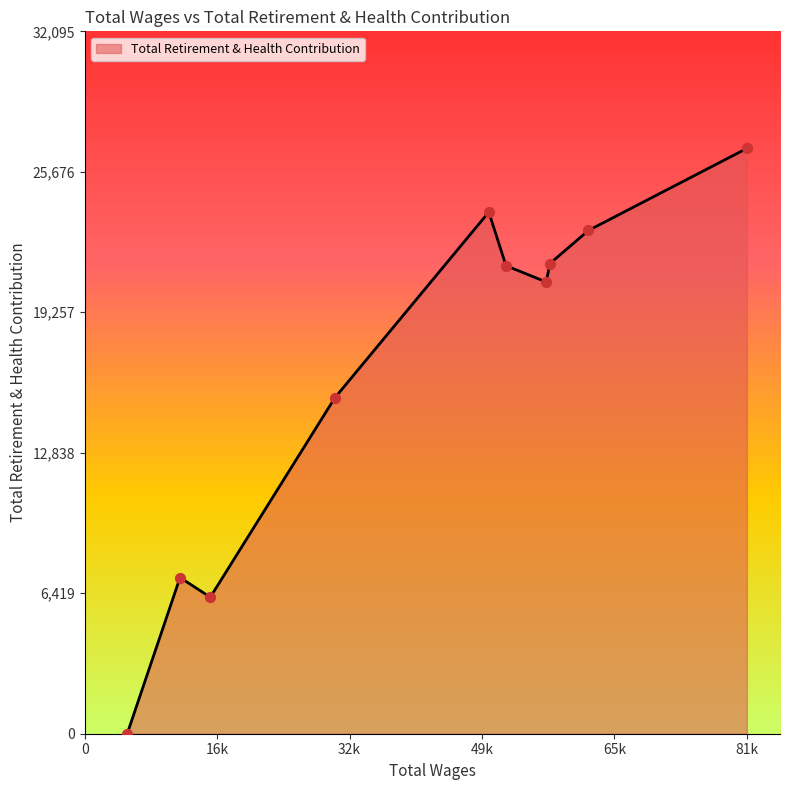

What is the maximum value shown in the chart?

26746